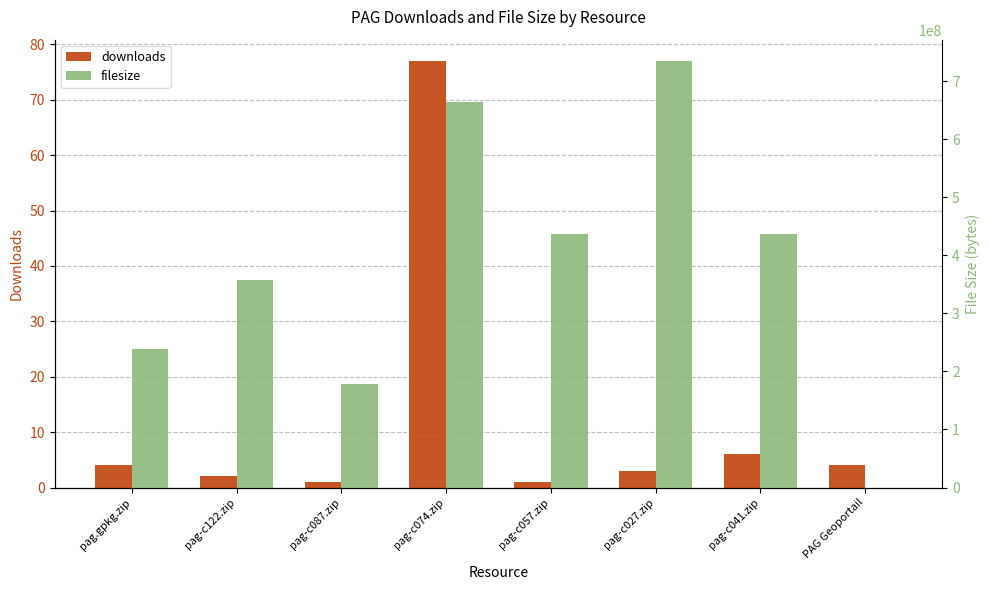

List the series in order of their peak value, highest first.

filesize, downloads